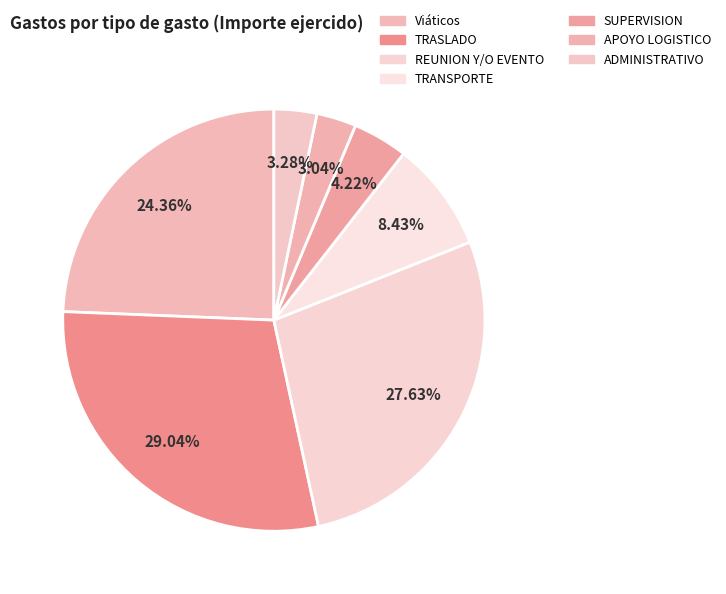

What portion of the pie excludes REUNION Y/O EVENTO?

72.4%